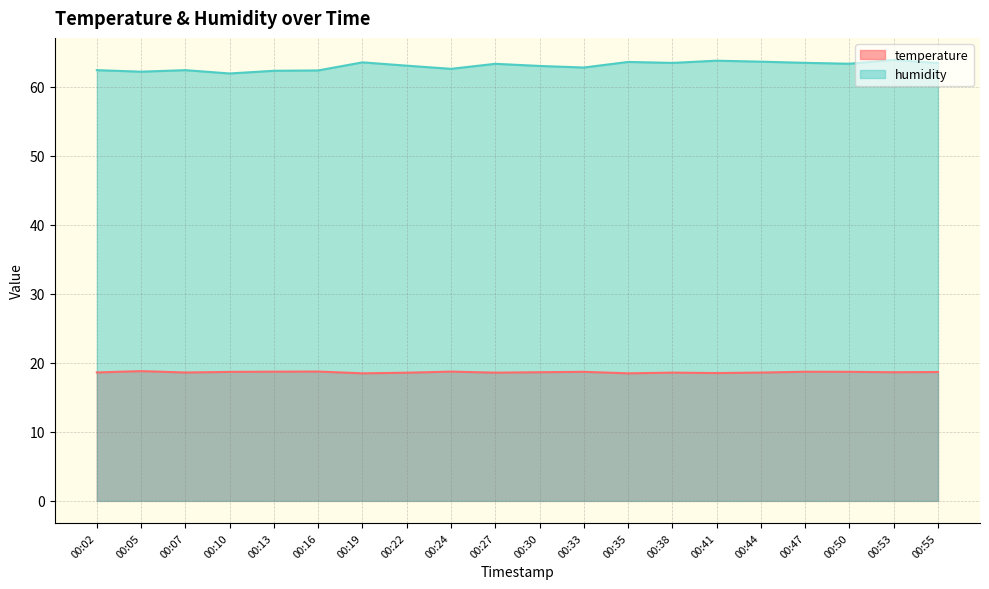

Reading left to right, transcribe all the data shown in this chart.

temperature: 18.6	18.8	18.6	18.7	18.7	18.7	18.5	18.6	18.7	18.6	18.6	18.7	18.5	18.6	18.5	18.6	18.7	18.7	18.6	18.7
humidity: 62.4	62.1	62.4	61.9	62.3	62.3	63.5	63.0	62.6	63.3	63.0	62.8	63.6	63.4	63.7	63.6	63.4	63.3	63.9	63.4